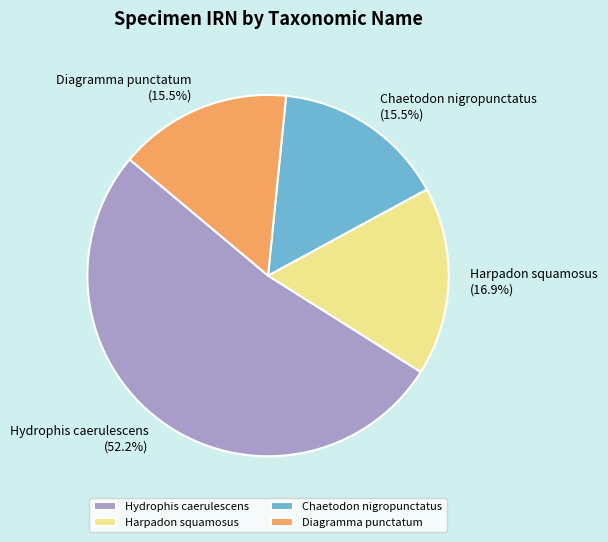

Count the number of slices in the pie.

4